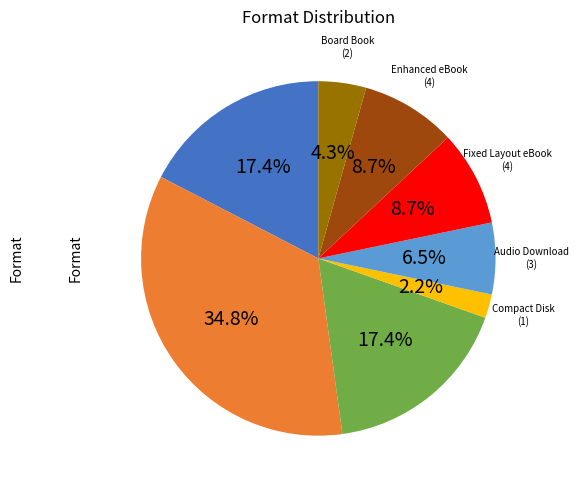

Does any single category account for the majority?

No